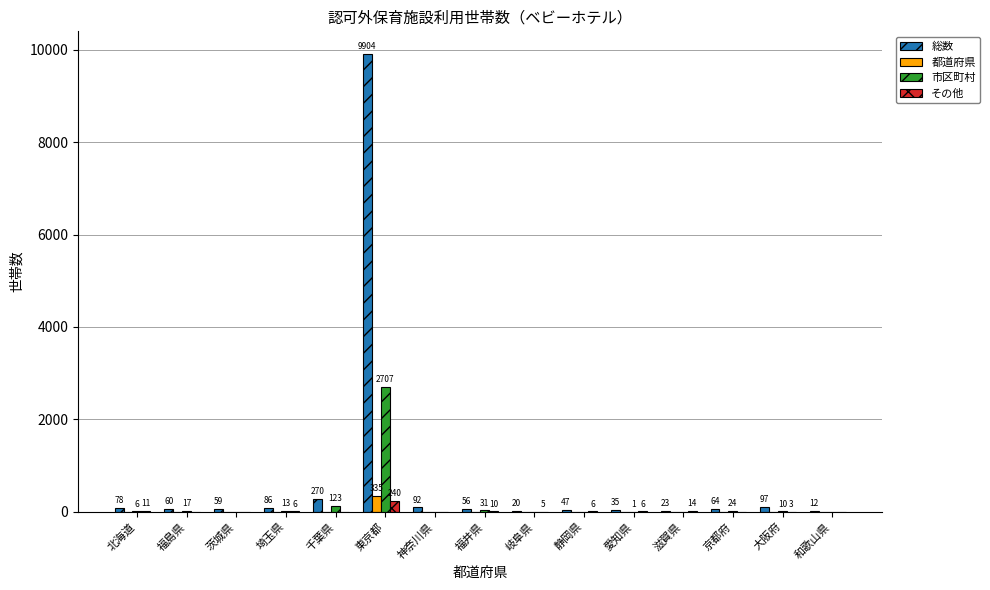

Which series changed the most between 神奈川県 and 京都府?

総数